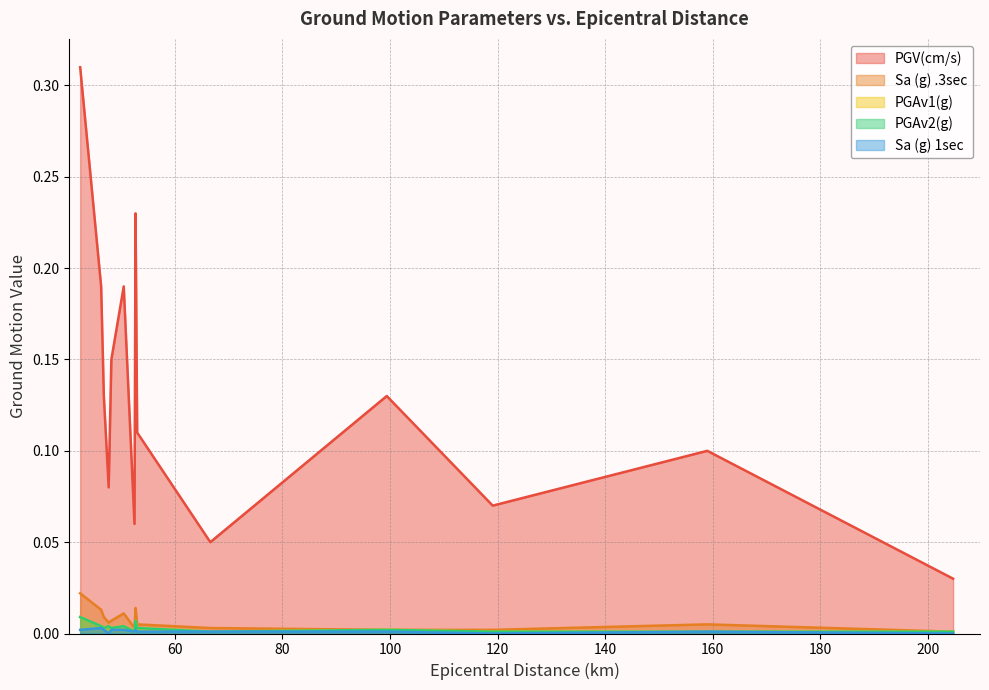

How many categories are shown in the chart?

14